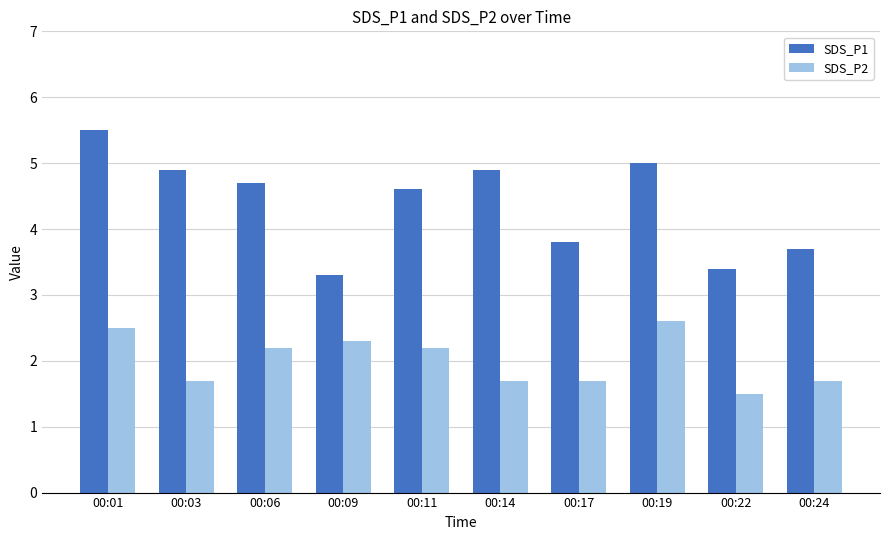

Is it true that SDS_P1 equals 0.9 at 00:17?

False